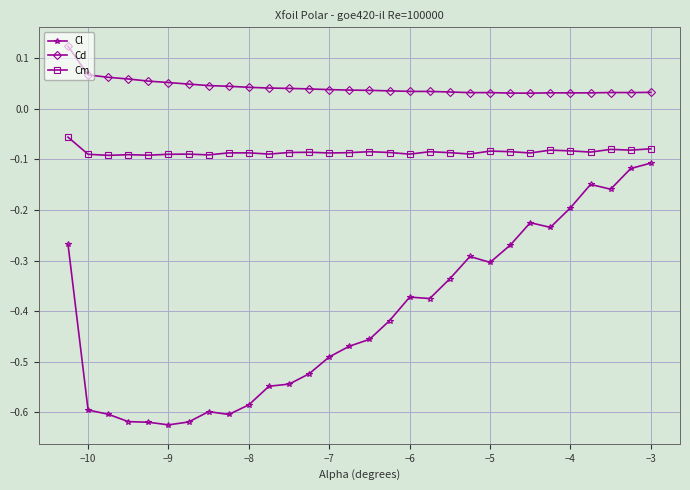

True or false: Cd has more than 1 interior local peaks.

True